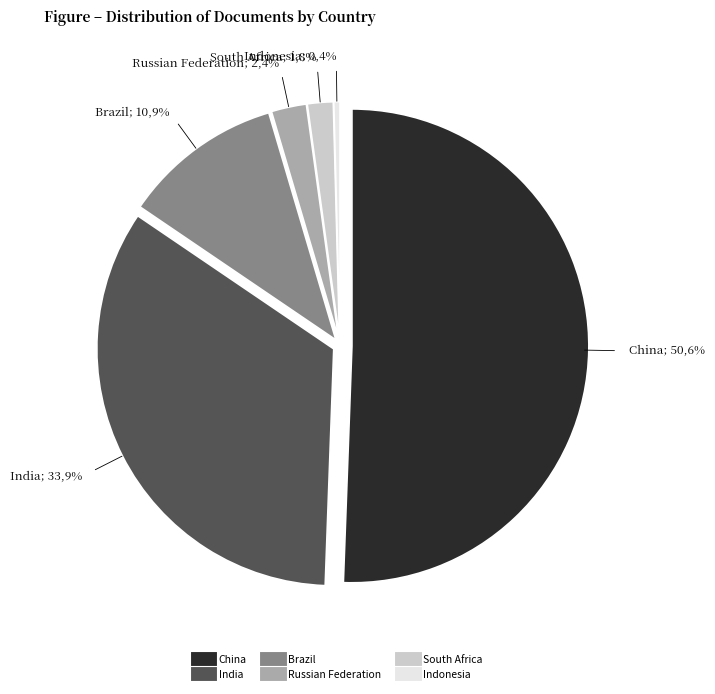

Does any single category account for the majority?

Yes